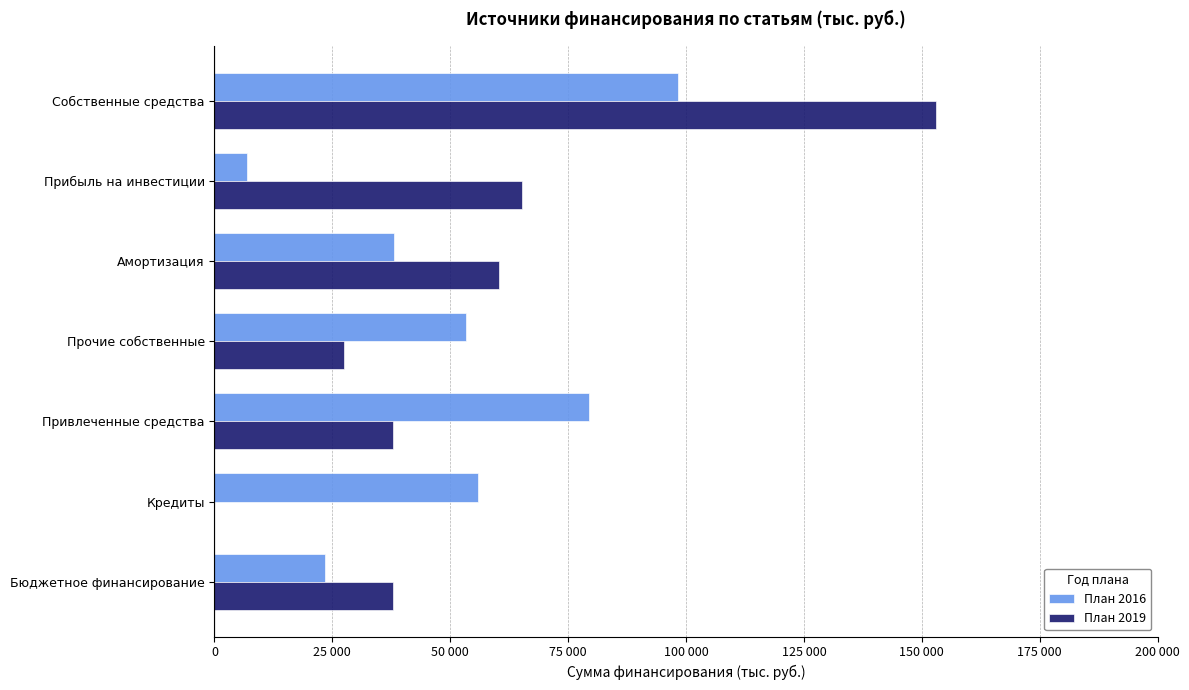

What are all the series names shown in the legend?

План 2016, План 2019